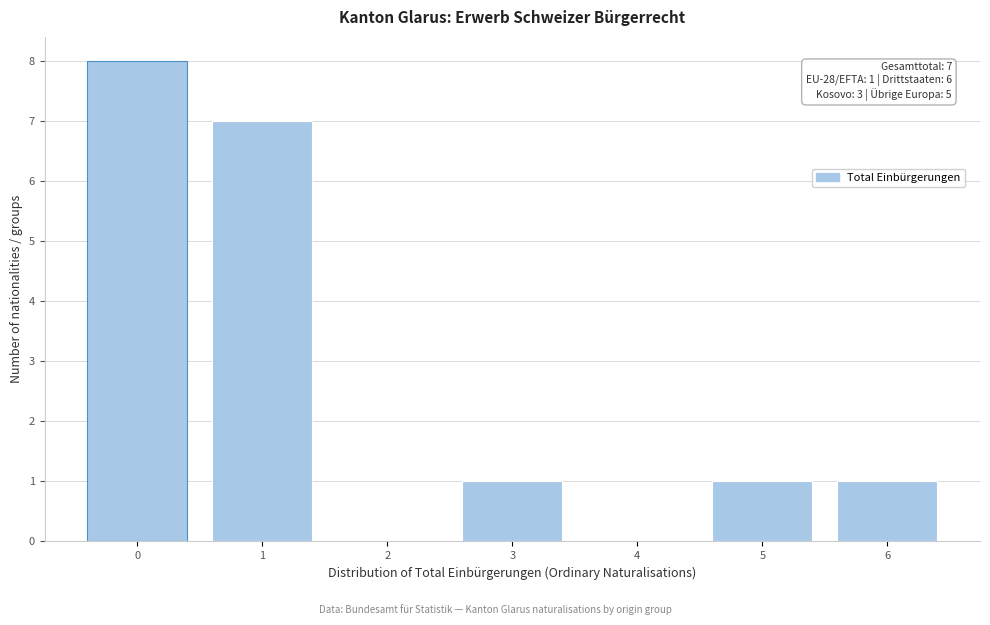

Reading right to left, what are all the values shown in this chart?

6=1	5=1	4=0	3=1	2=0	1=7	0=8